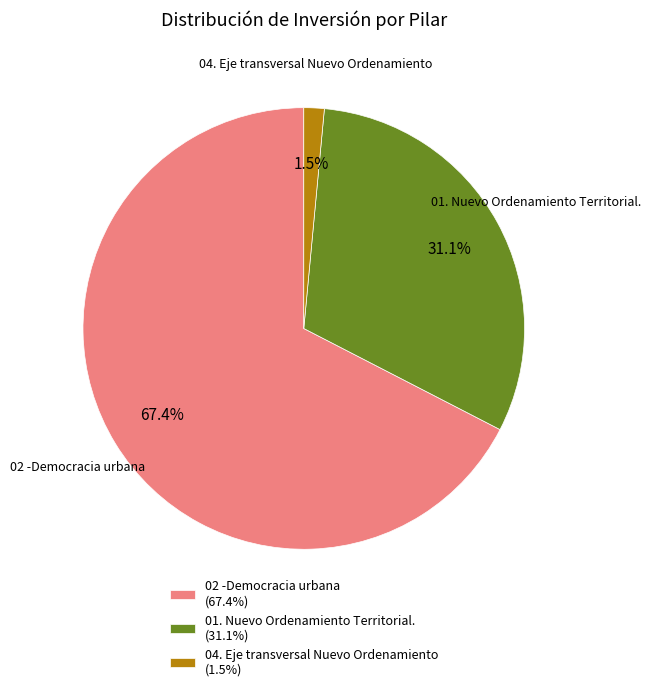

Is it true that 02 -Democracia urbana is 59% of the pie?

False